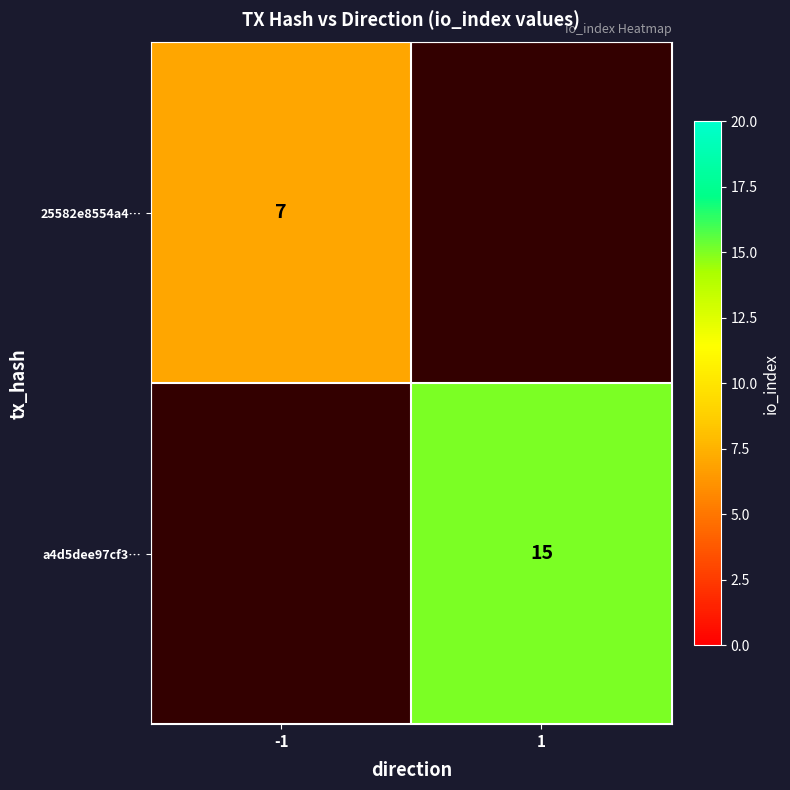

How many categories are shown in the chart?

2